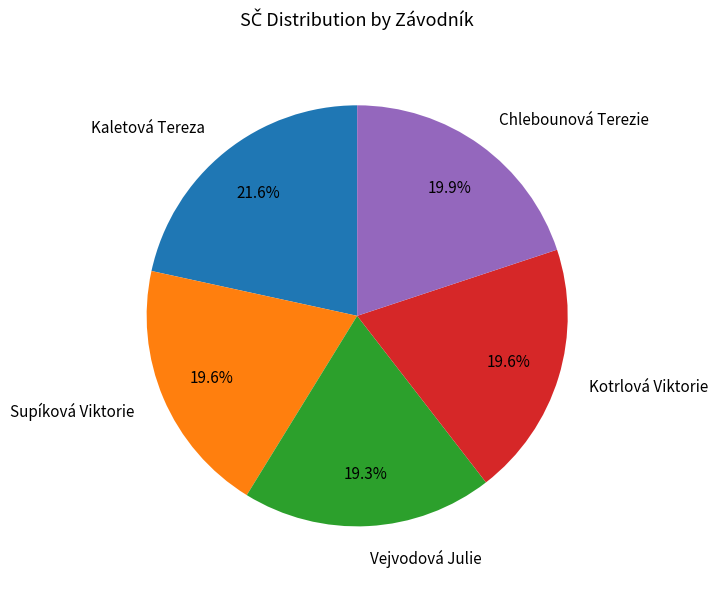

To the nearest percent, what percentage of the pie is Chlebounová Terezie?

20%